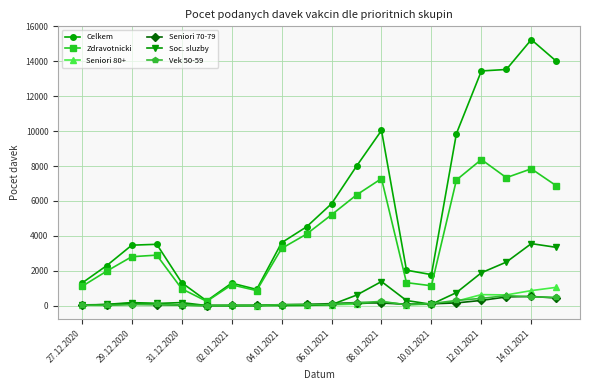

What is the difference between the maximum and second lowest values in the Seniori 70-79 series?

520